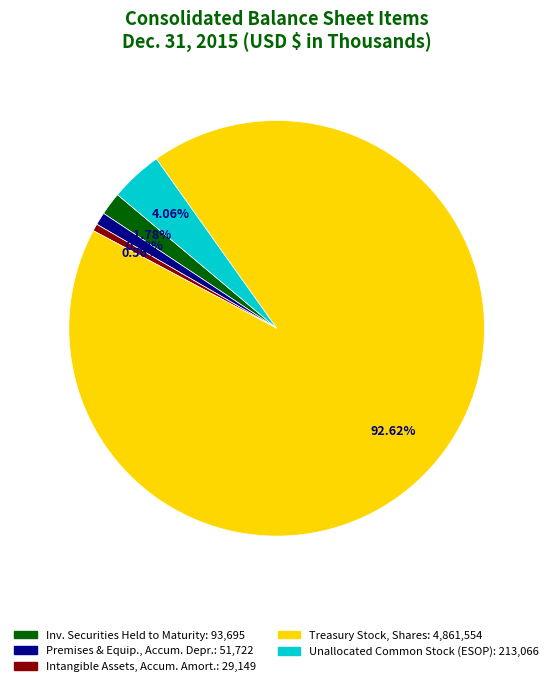

Is there any slice that represents more than half of the pie?

Yes